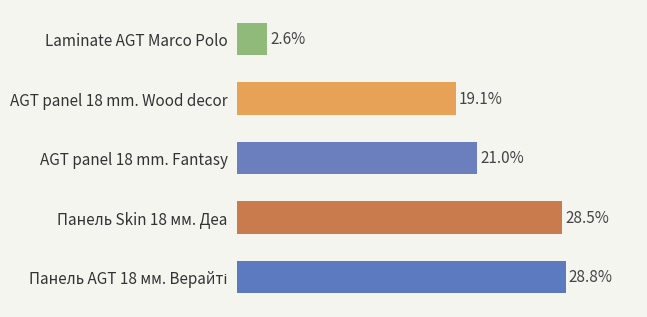

Does the chart contain any negative values?

No